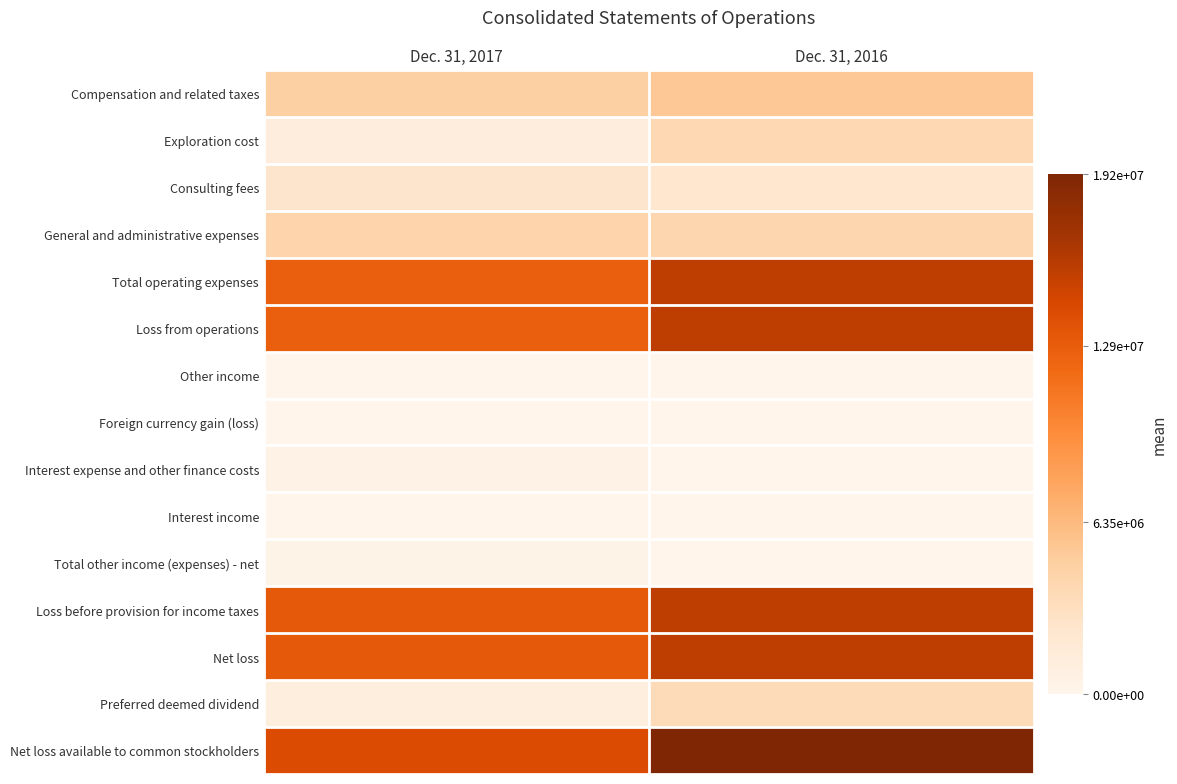

At how many categories does at least one series exceed 18127921?

1